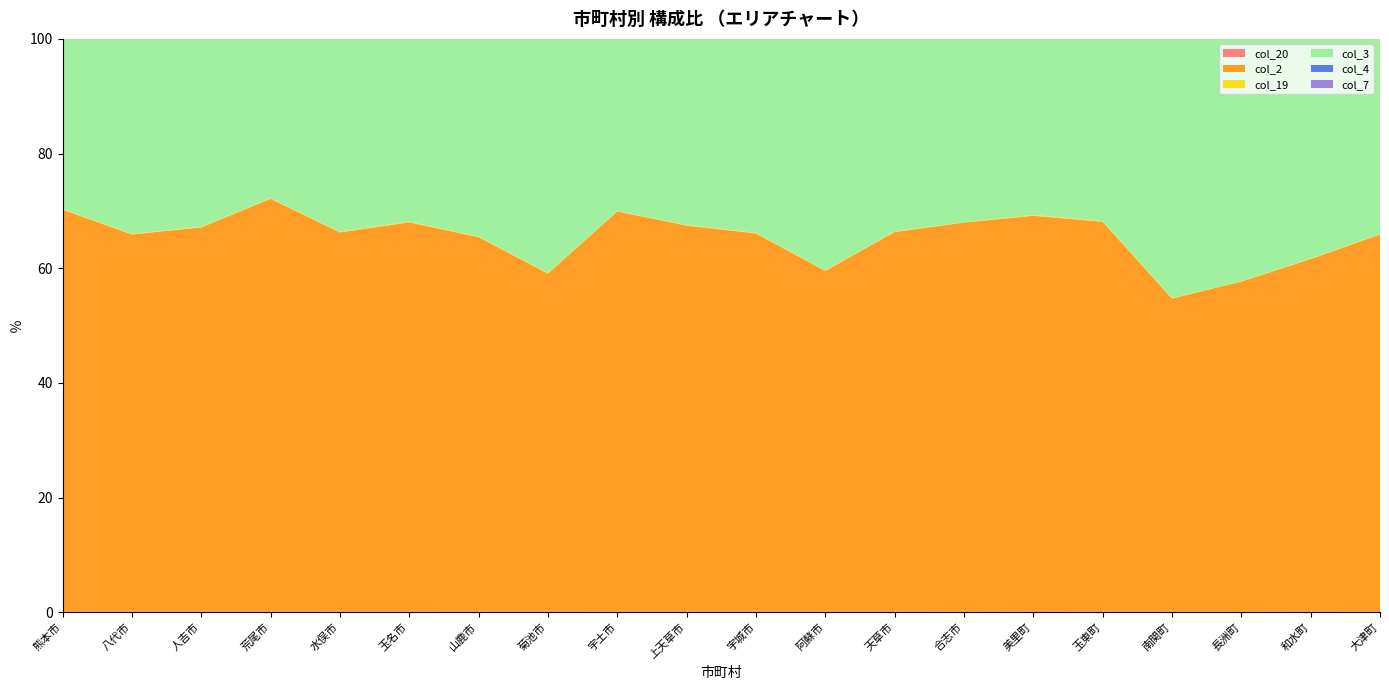

Reading right to left, transcribe all the data shown in this chart.

col_20: 大津町=0.1	和水町=0.1	長洲町=0.1	南関町=0.1	玉東町=0.1	美里町=0.2	合志市=0.1	天草市=0.1	阿蘇市=0.1	宇城市=0.1	上天草市=0.1	宇土市=0.1	菊池市=0.1	山鹿市=0.1	玉名市=0.1	水俣市=0.1	荒尾市=0.1	人吉市=0.1	八代市=0.1	熊本市=0.1
col_2: 大津町=65.8	和水町=61.5	長洲町=57.6	南関町=54.6	玉東町=68.0	美里町=69.0	合志市=67.9	天草市=66.2	阿蘇市=59.4	宇城市=66.0	上天草市=67.3	宇土市=69.8	菊池市=59.0	山鹿市=65.3	玉名市=67.9	水俣市=66.1	荒尾市=72.0	人吉市=67.0	八代市=65.8	熊本市=70.1
col_19: 大津町=0.1	和水町=0.1	長洲町=0.1	南関町=0.1	玉東町=0.1	美里町=0.1	合志市=0.1	天草市=0.1	阿蘇市=0.1	宇城市=0.1	上天草市=0.1	宇土市=0.1	菊池市=0.1	山鹿市=0.1	玉名市=0.1	水俣市=0.1	荒尾市=0.1	人吉市=0.1	八代市=0.1	熊本市=0.1
col_3: 大津町=56.1	和水町=52.4	長洲町=49.1	南関町=46.5	玉東町=57.9	美里町=58.8	合志市=57.8	天草市=56.4	阿蘇市=50.7	宇城市=56.2	上天草市=57.4	宇土市=59.5	菊池市=50.2	山鹿市=55.6	玉名市=57.8	水俣市=56.3	荒尾市=61.4	人吉市=57.1	八代市=56.1	熊本市=59.7
col_4: 大津町=9.7	和水町=9.1	長洲町=8.5	南関町=8.1	玉東町=10.1	美里町=10.2	合志市=10.0	天草市=9.8	阿蘇市=8.8	宇城市=9.8	上天草市=10.0	宇土市=10.3	菊池市=8.7	山鹿市=9.7	玉名市=10.0	水俣市=9.8	荒尾市=10.6	人吉市=9.9	八代市=9.7	熊本市=10.4
col_7: 大津町=4.5	和水町=8.3	長洲町=4.5	南関町=4.1	玉東町=6.0	美里町=4.8	合志市=3.8	天草市=4.7	阿蘇市=4.8	宇城市=3.9	上天草市=4.5	宇土市=4.2	菊池市=6.7	山鹿市=5.6	玉名市=5.9	水俣市=4.0	荒尾市=5.3	人吉市=4.3	八代市=5.2	熊本市=4.7